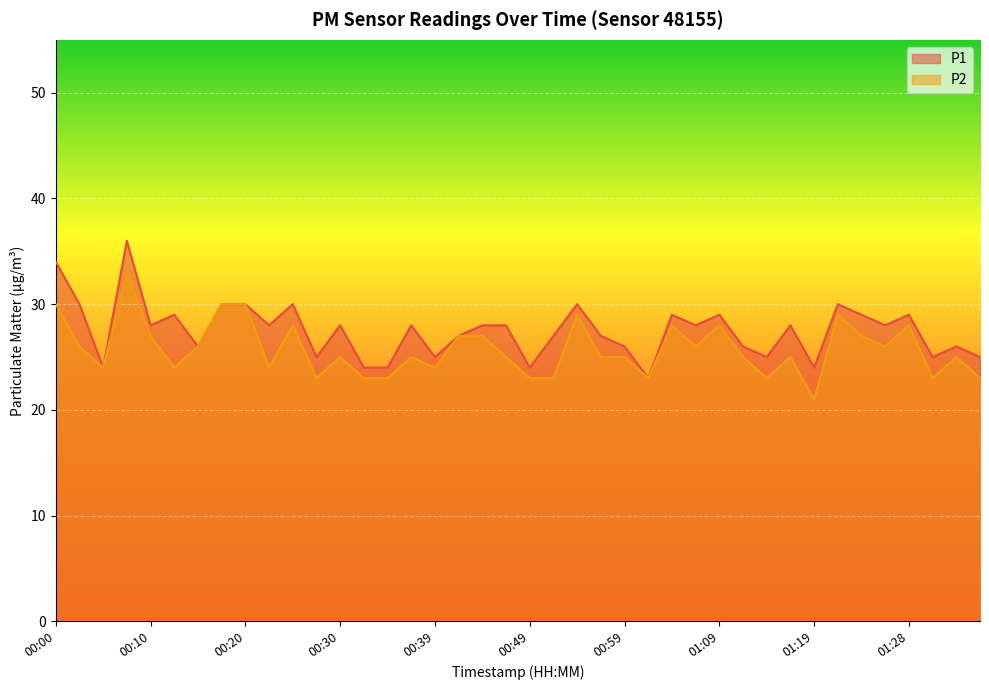

Which category has the highest value in the P1 series?

00:08